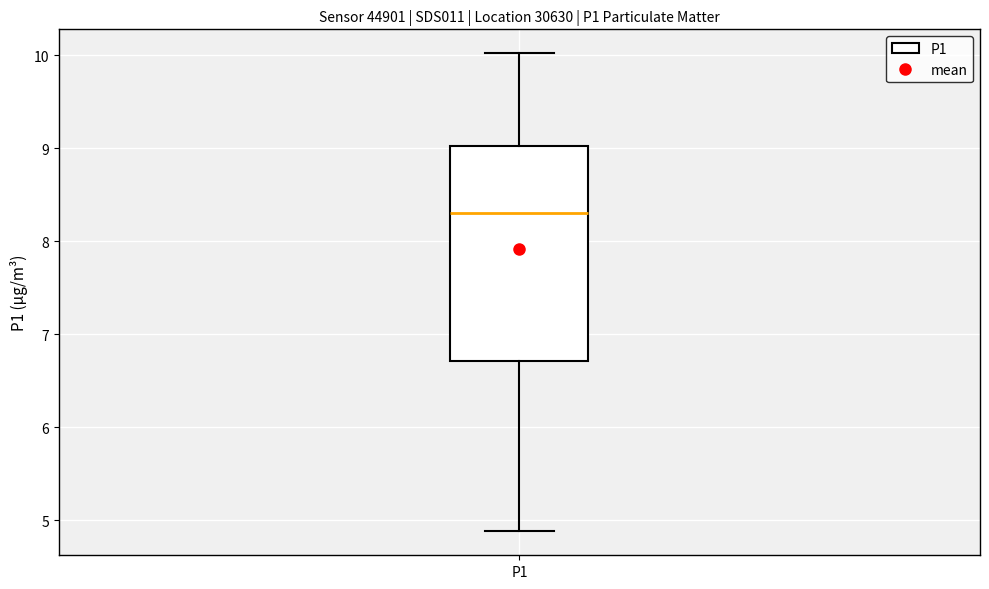

Transcribe this box plot: give where the median line is, the range the box spans, and where the two whiskers end, as read against the y-axis. The values are not printed on the chart, so give them approximately, as read against the axis.

median 8.3, box 6.7 to 9.0, whiskers 4.9 to 10.0